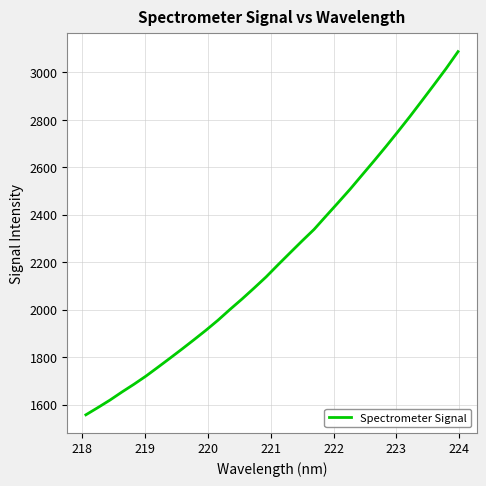

What is the difference between the maximum and minimum values?

1530.3